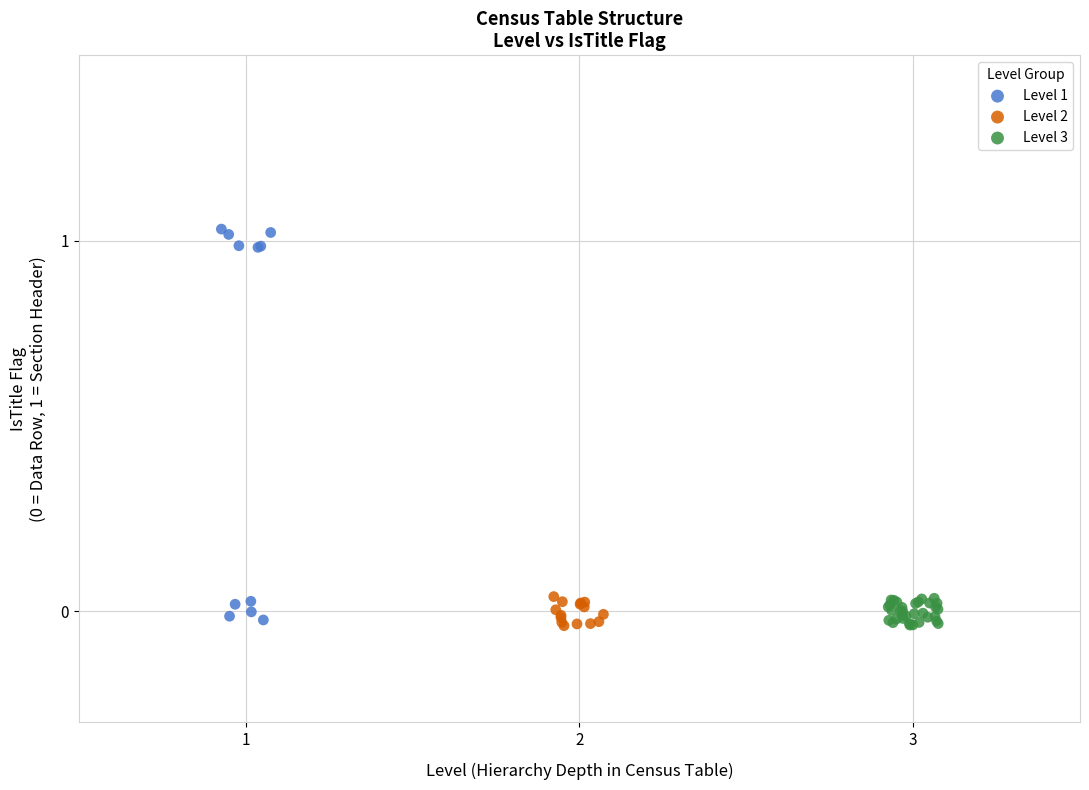

Which series reaches the maximum Y coordinate?

Level 1